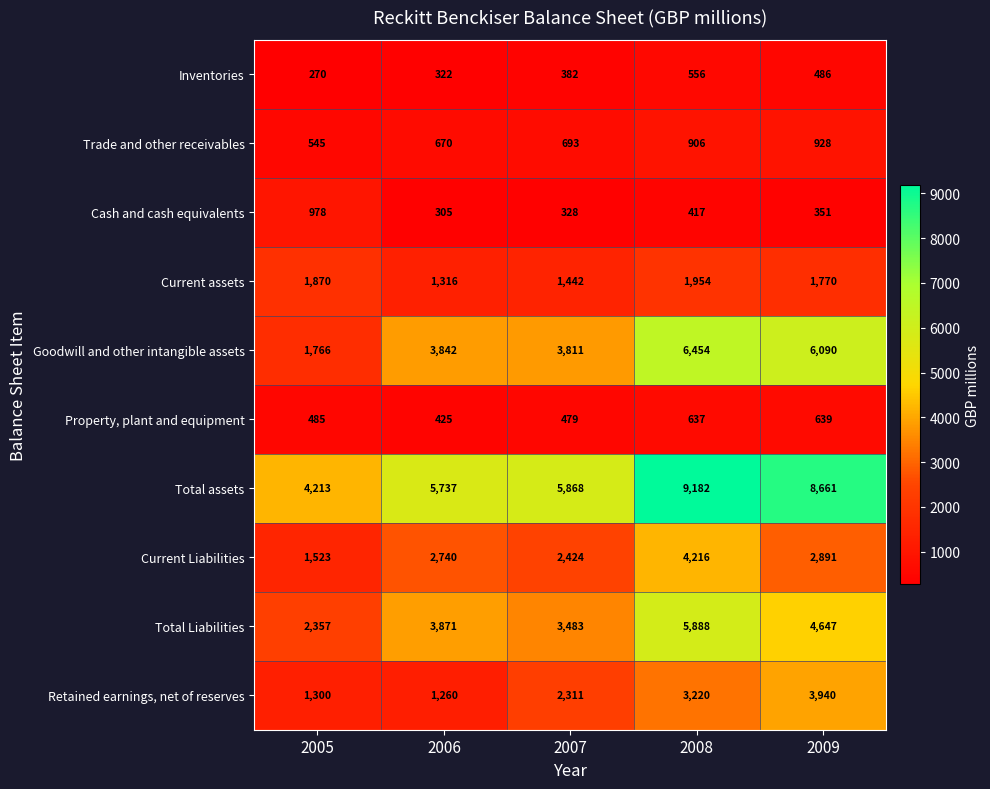

The Trade and other receivables series shows 185 at 2005. True or false?

False